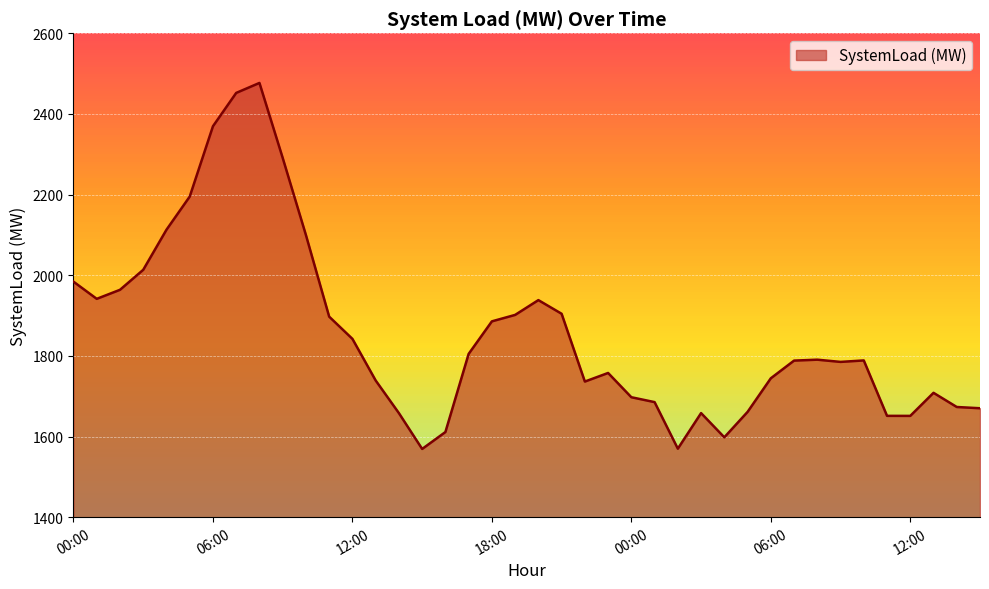

How many values are below 1788?

19